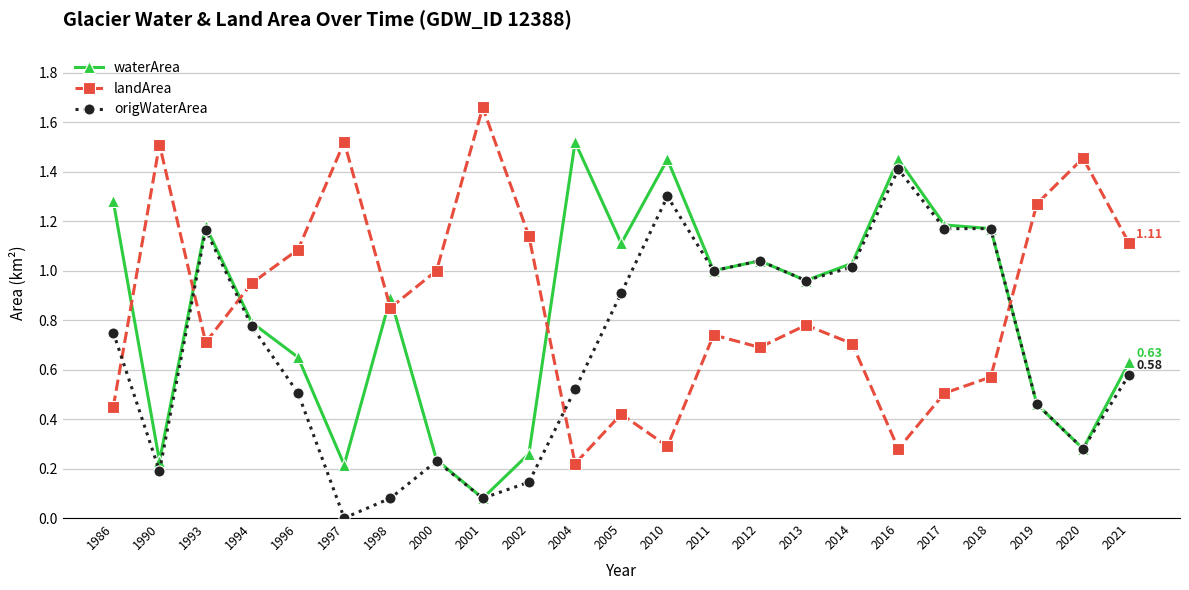

Where do landArea and waterArea first cross each other?

1986 and 1990